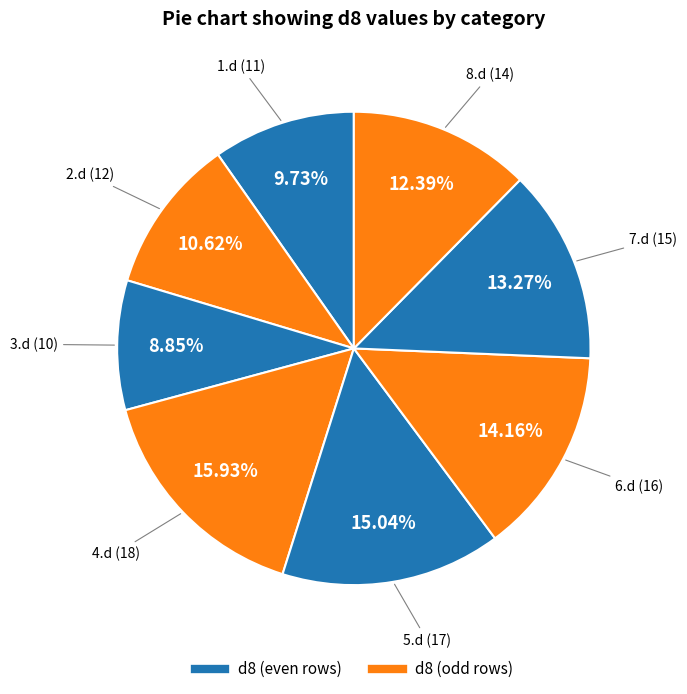

Count the number of slices in the pie.

8